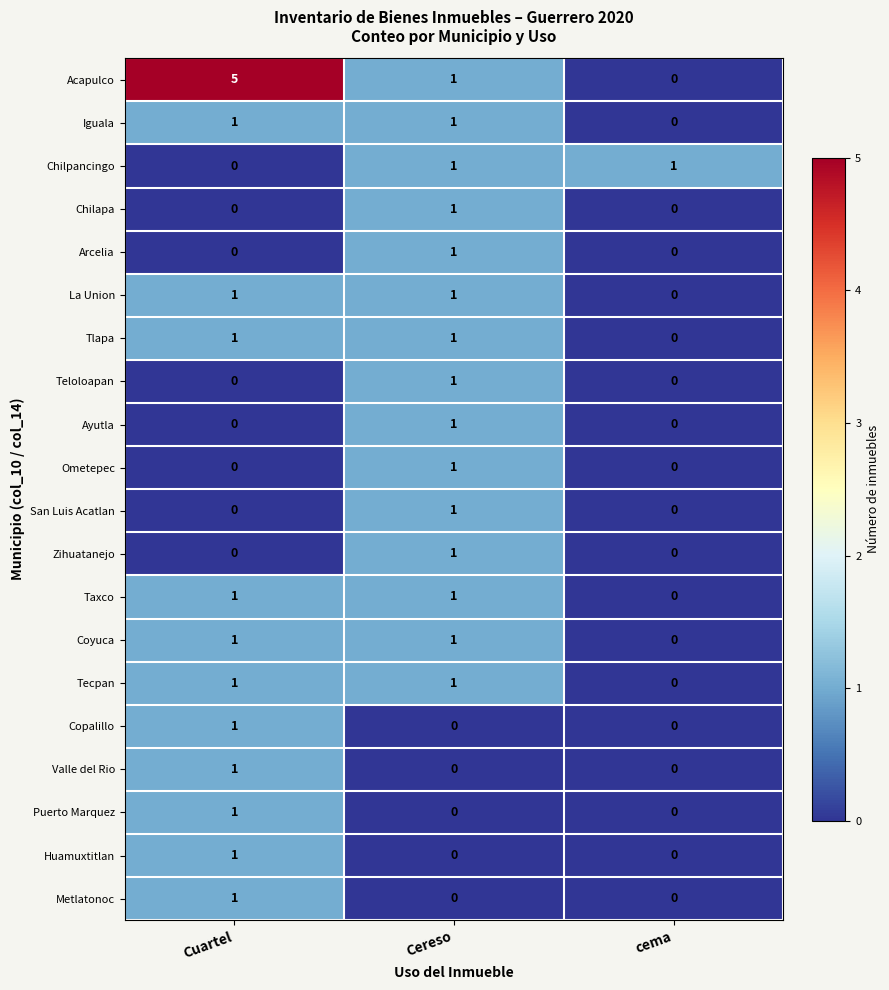

What is the total value across all series at cema?

1